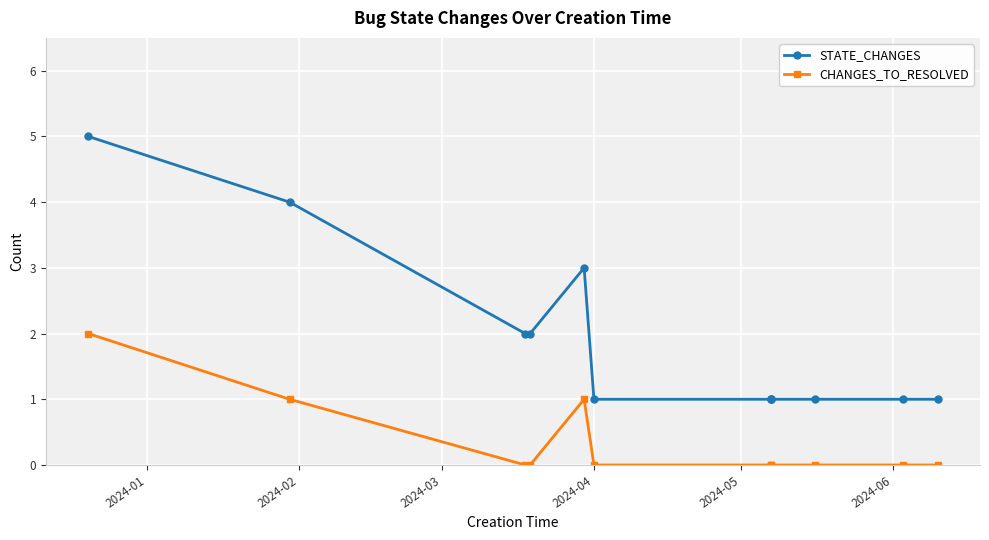

True or false: CHANGES_TO_RESOLVED has more than 2 interior local peaks.

False